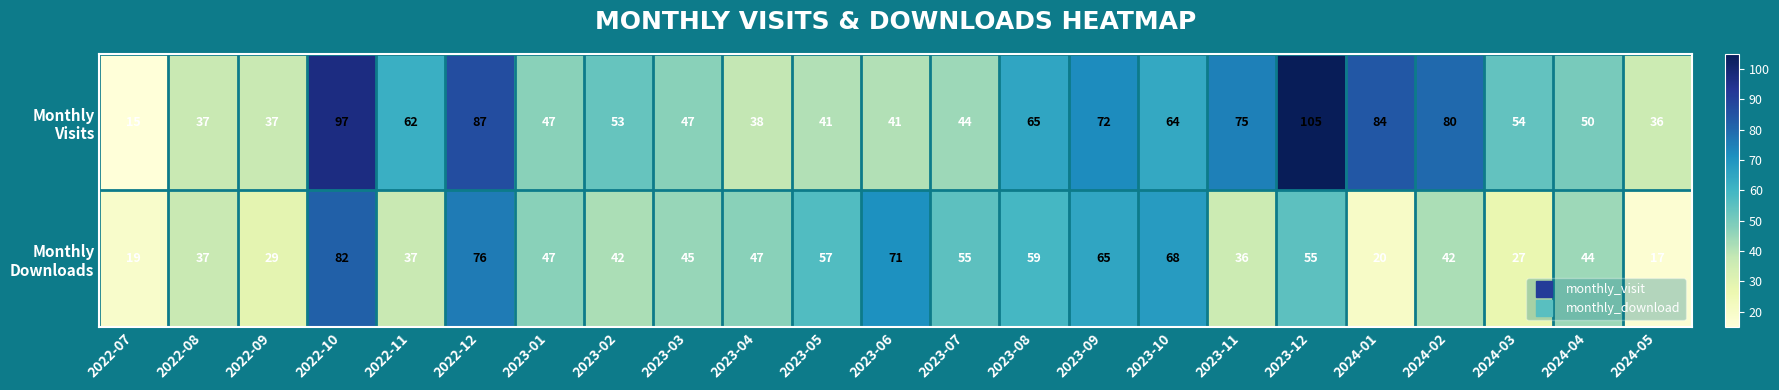

What is the total value across all series at 2022-08?

74